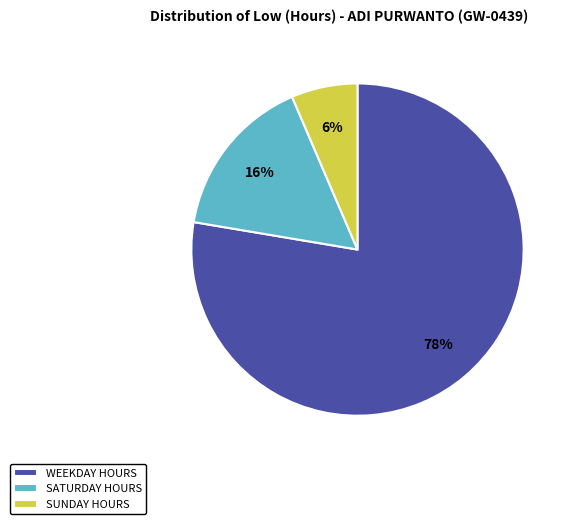

What percentage is the SATURDAY HOURS slice, to the nearest percent?

16%